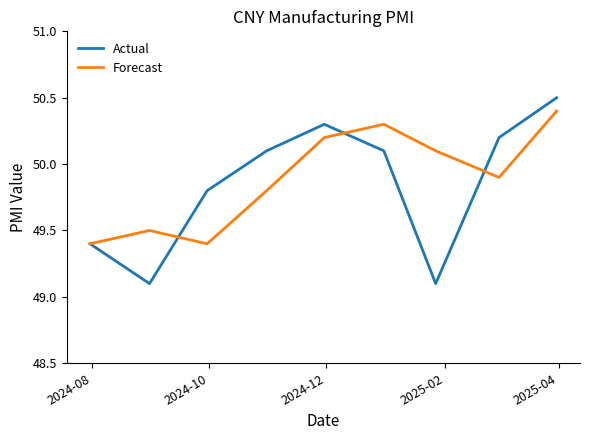

Rank the series by their maximum value, from highest to lowest.

Actual, Forecast